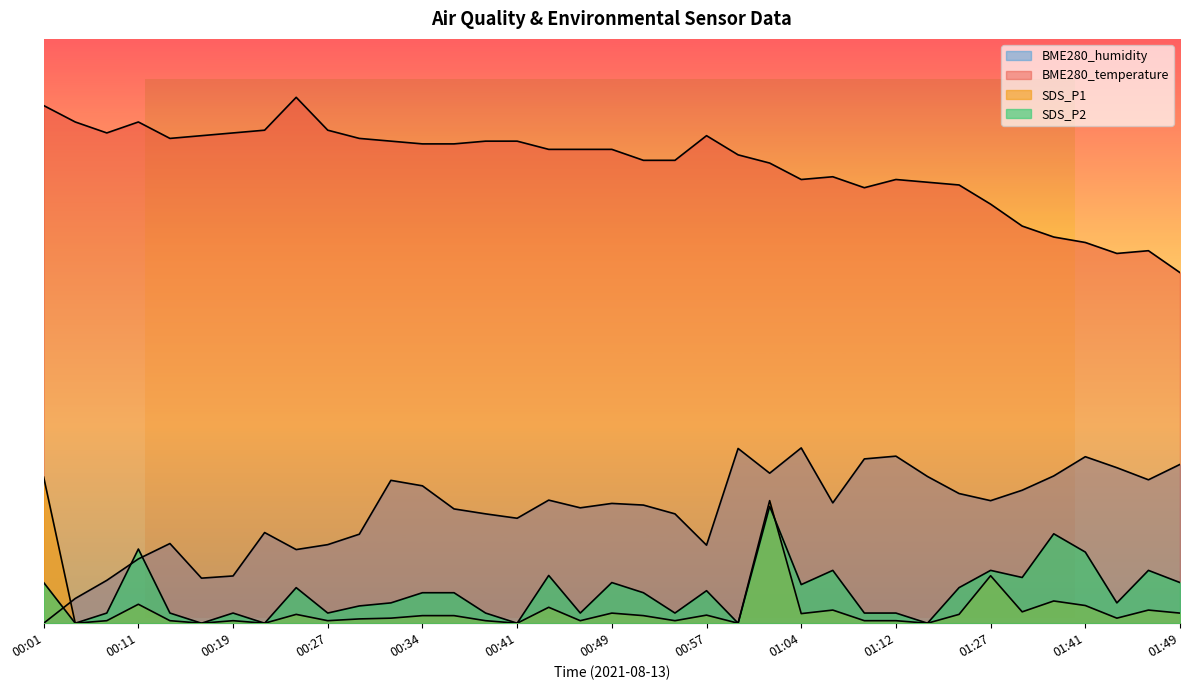

Is it true that SDS_P1 equals 0.4 at 00:46?

True